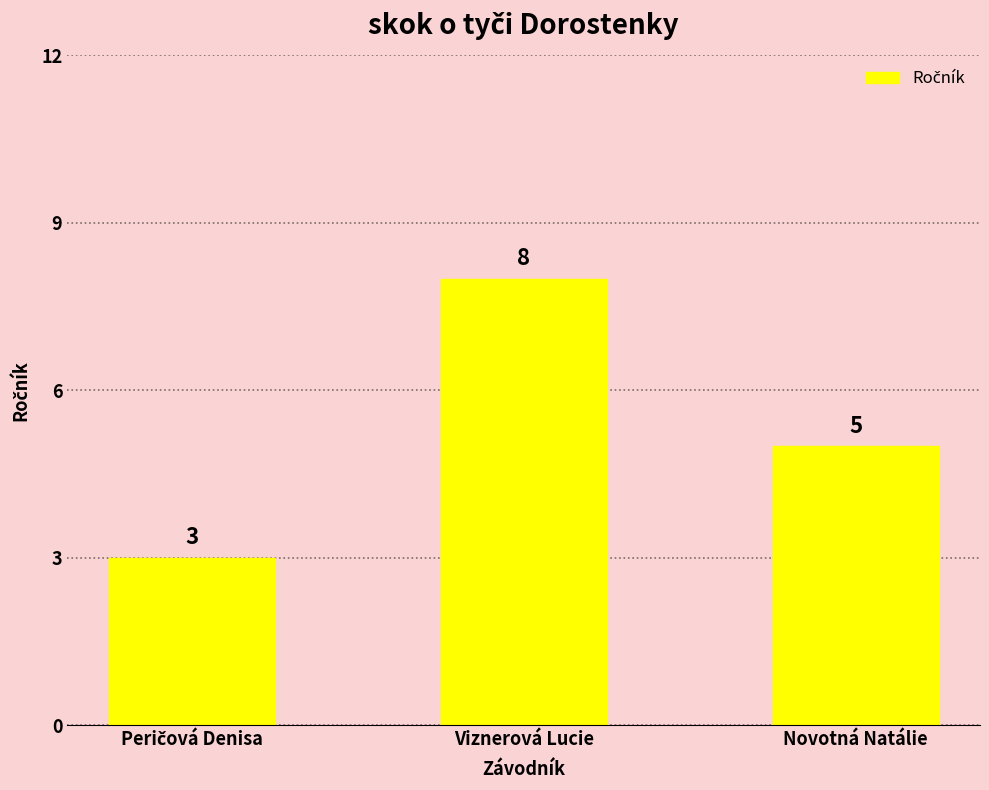

What is the sum of all values?

16